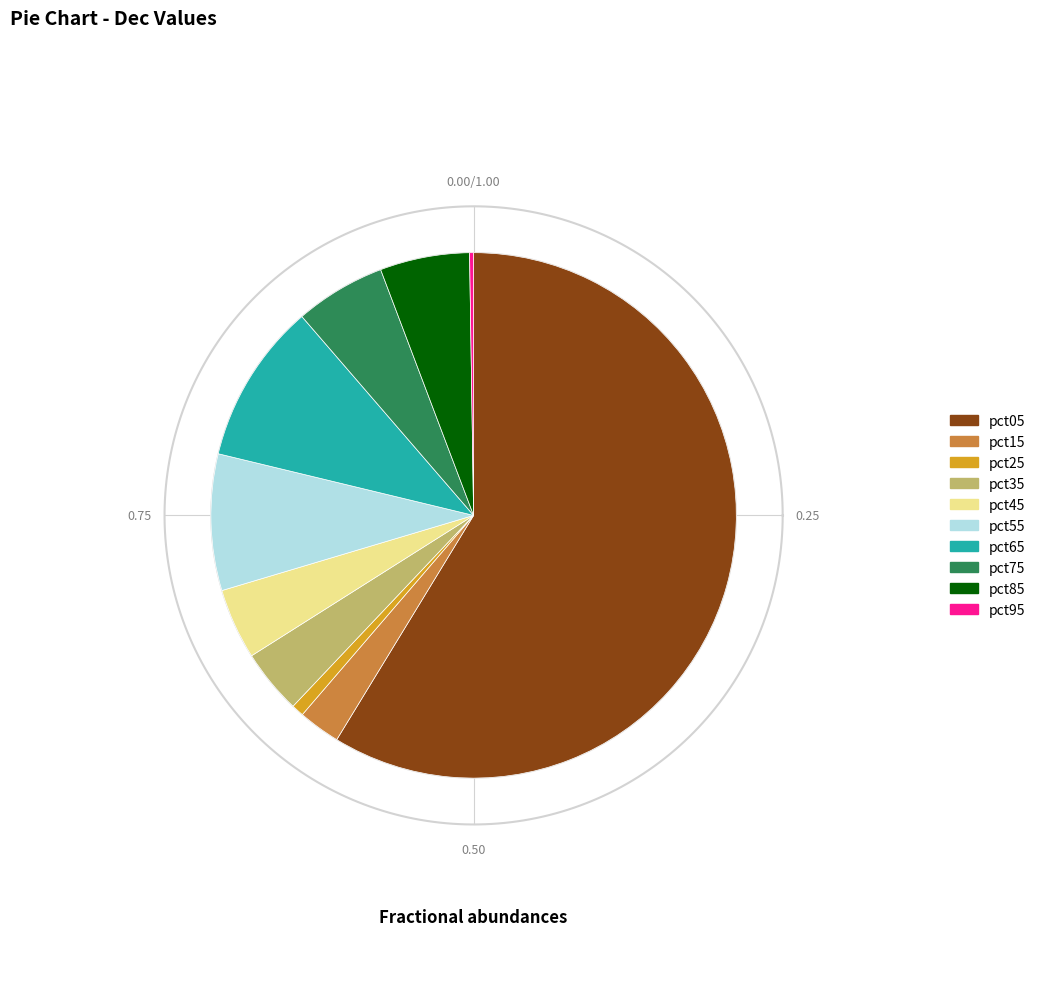

What portion of the pie excludes pct75?

94.4%